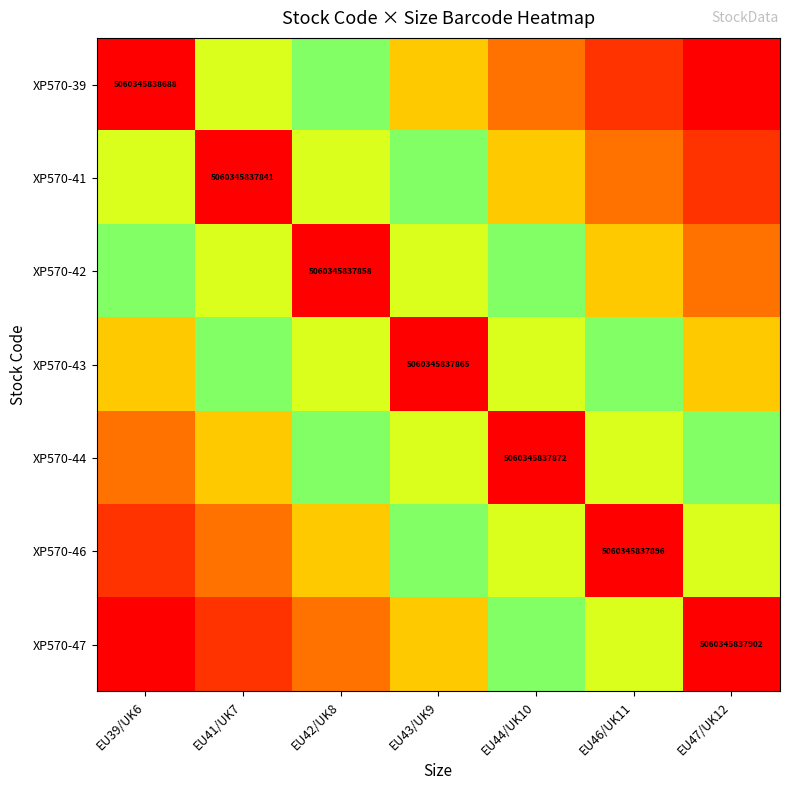

What is the total value across all series at EU43/UK9?

3.6